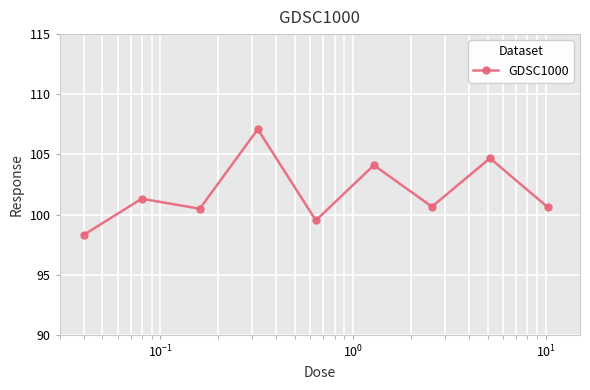

What is the smallest value displayed?

98.3